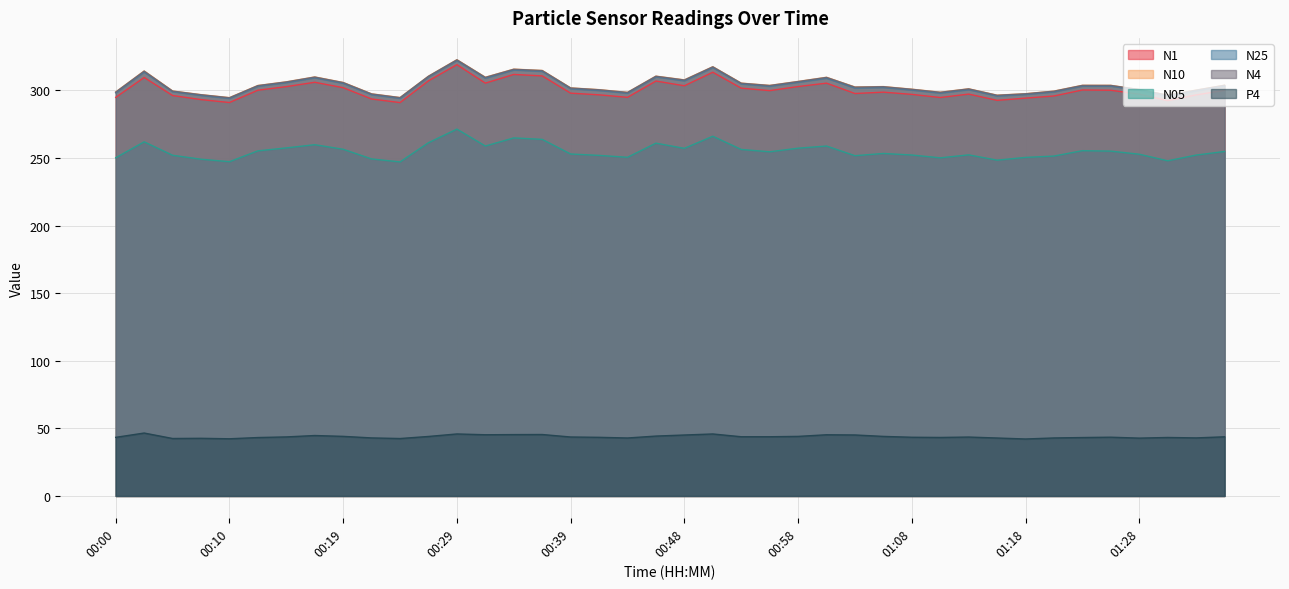

What is the label of the 10th point from the right?

01:13